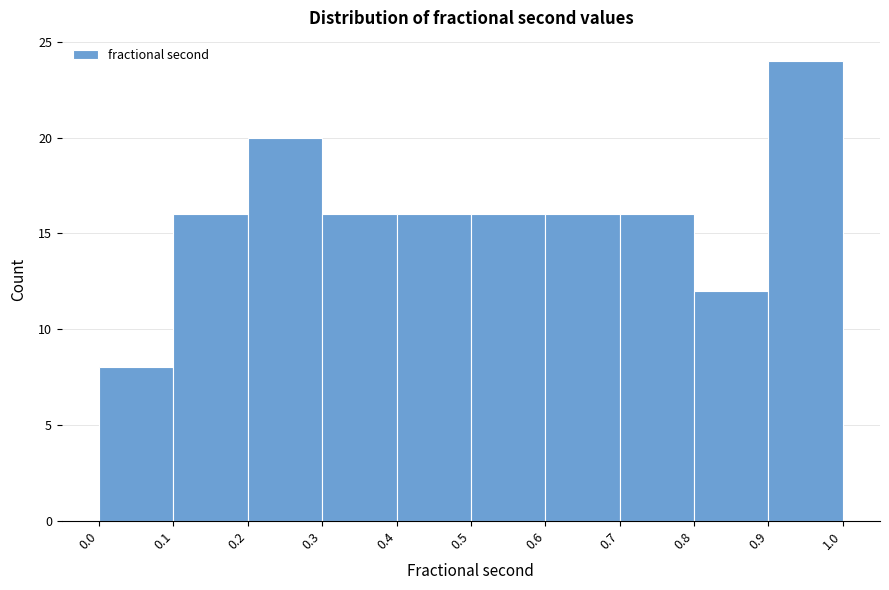

Reading left to right, transcribe this chart: for each bar, give the range it covers on the x-axis and its height. The values are not printed on the chart, so give them approximately, as read against the axis.

0.0 to 0.1: 8
0.1 to 0.2: 16
0.2 to 0.3: 20
0.3 to 0.4: 16
0.4 to 0.5: 16
0.5 to 0.6: 16
0.6 to 0.7: 16
0.7 to 0.8: 16
0.8 to 0.9: 12
0.9 to 1.0: 24